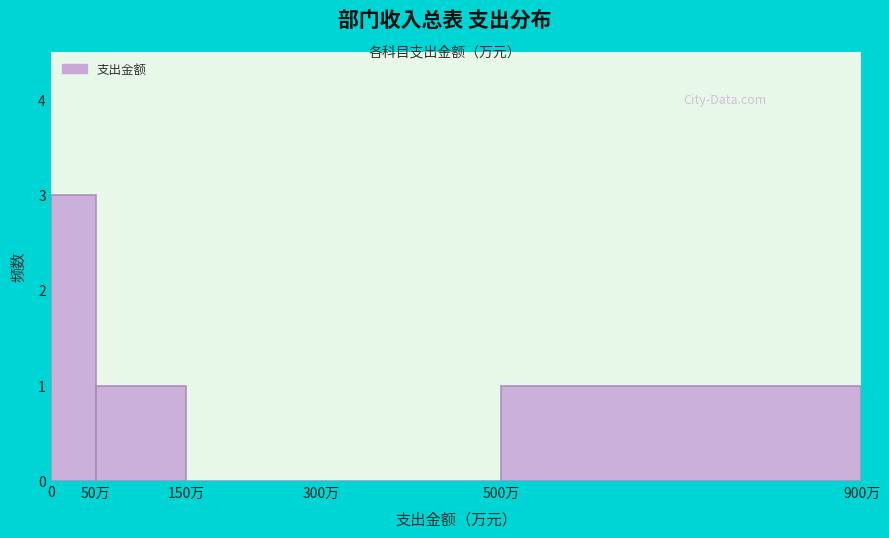

Reading left to right, transcribe all the data shown in this chart.

0=3	50万=1	150万=0	300万=0	500万=1